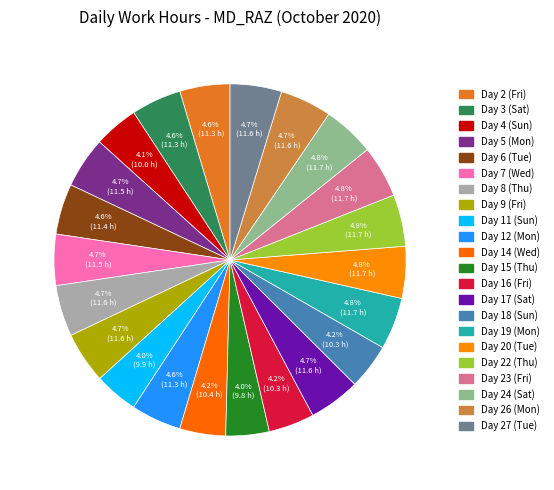

Is there a majority slice in this chart?

No